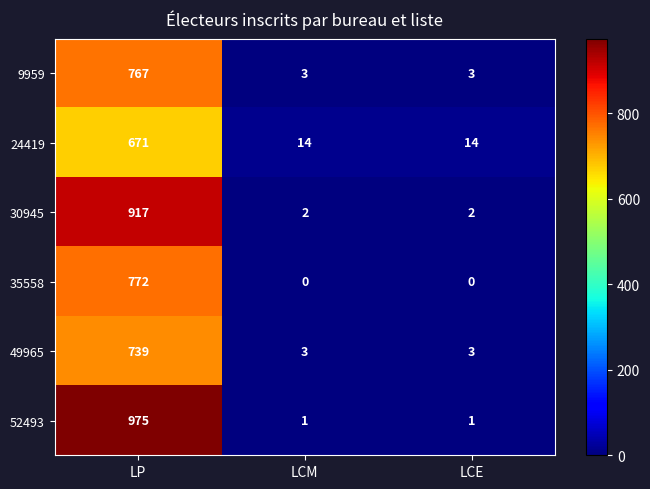

What is the total value across all series at LCE?

23